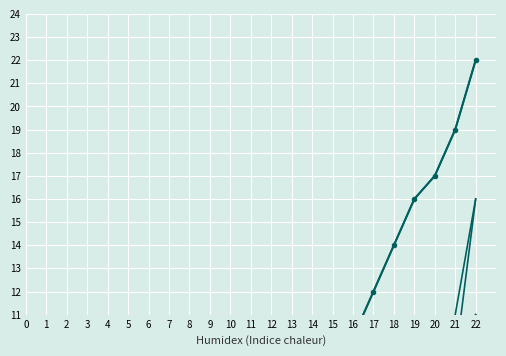

Reading left to right, extract all data points from this chart.

col_4: 1	1	1	1	2	2	3	3	3	4	4	5	6	7	8	9	10	12	14	16	17	19	22
col_2: 1	1	1	1	1	1	1	1	2	2	2	2	3	3	4	4	5	6	7	8	9	10	11
col_53: 1	1	1	1	1	1	1	2	2	2	2	3	3	3	4	4	5	5	6	7	8	9	11
col_37: 1	1	1	1	1	1	1	1	1	2	2	2	2	3	3	4	4	5	5	6	7	8	10
col_54: 1	1	1	1	1	1	1	1	2	2	2	2	3	3	3	4	5	5	6	7	9	11	16
col_63: 1	1	1	1	1	1	1	1	1	1	2	2	2	3	3	4	4	5	6	7	8	9	16